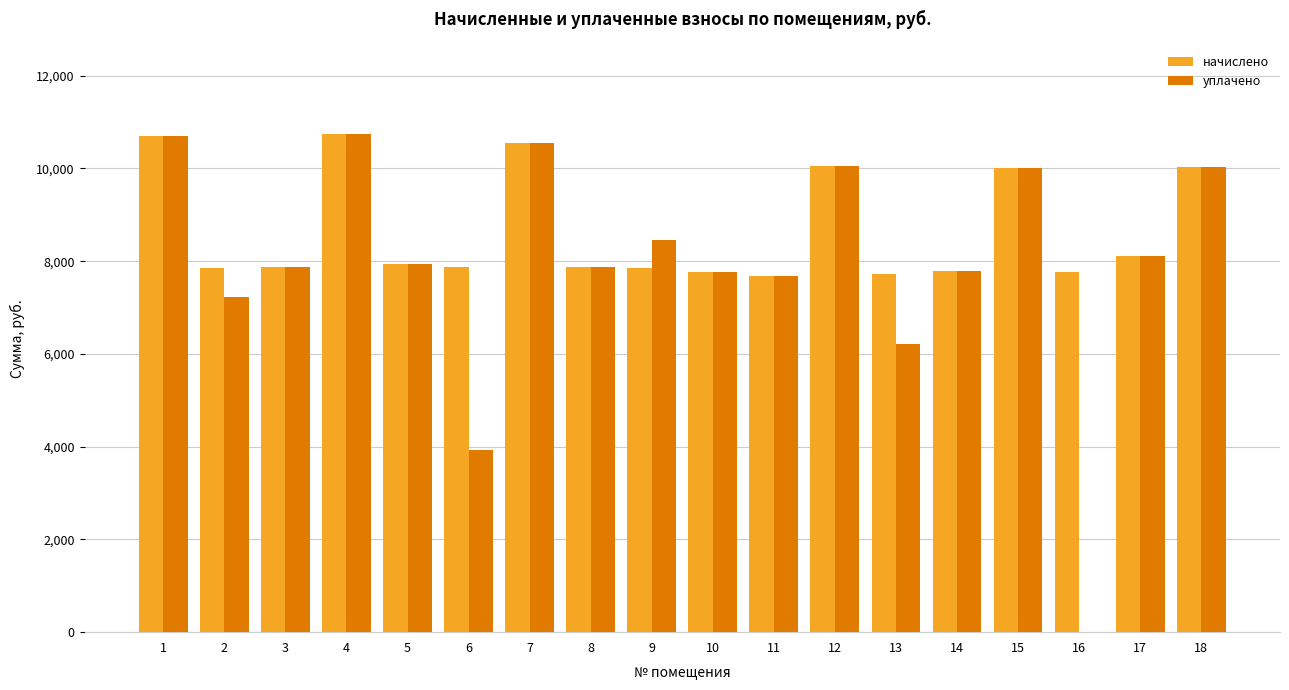

What is the sum of the уплачено values at 11 and 18?

17710.1